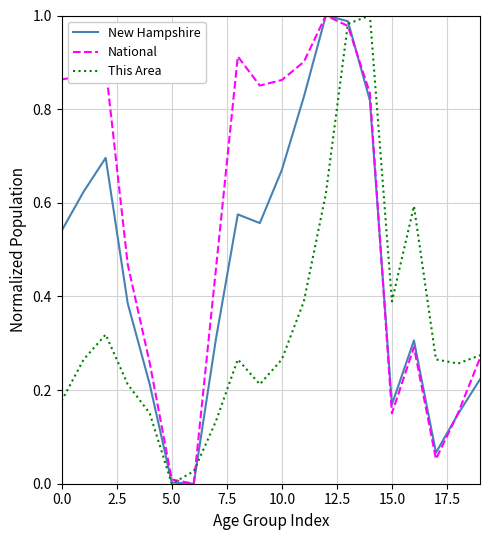

Which series has the largest total across all categories?

National